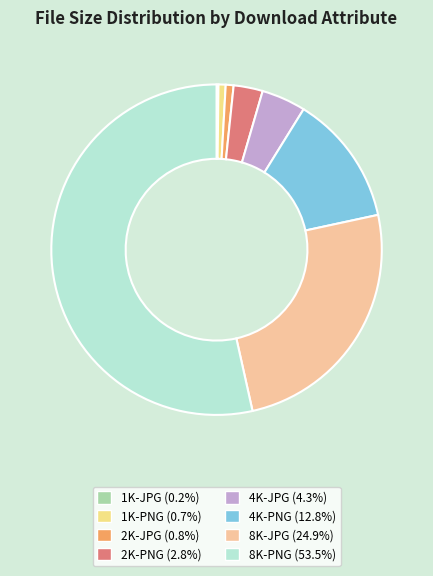

To the nearest percent, what portion does 8K-JPG represent?

25%